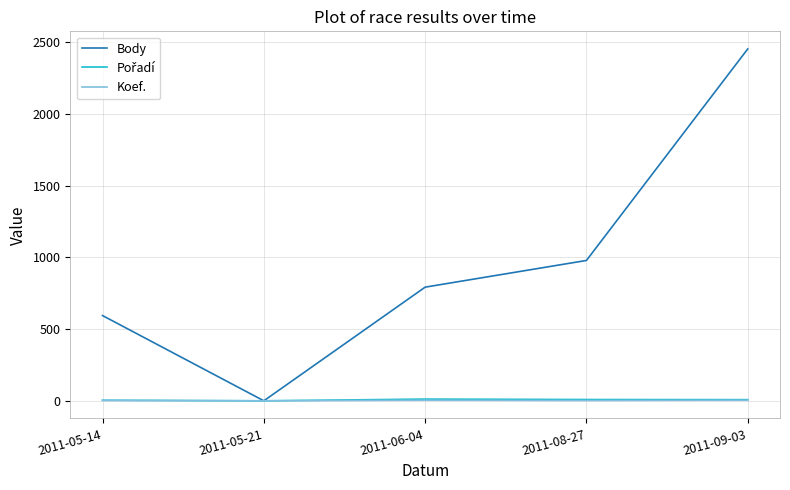

Which category has the highest value across all series?

2011-09-03